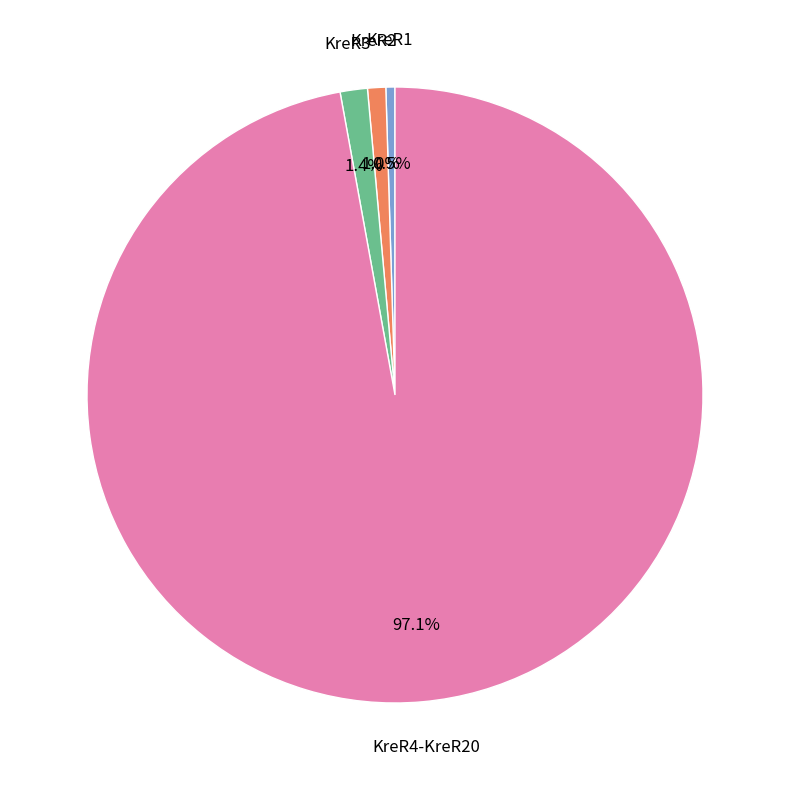

How many slices are in this pie chart?

4